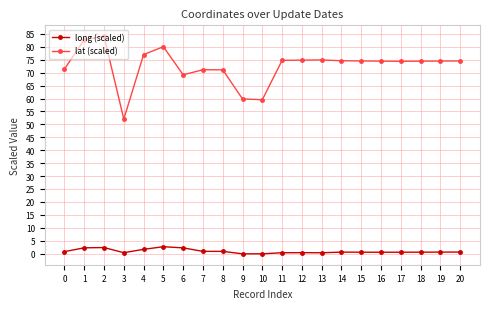

What is the spread (max minus min) of values at 2?

81.8